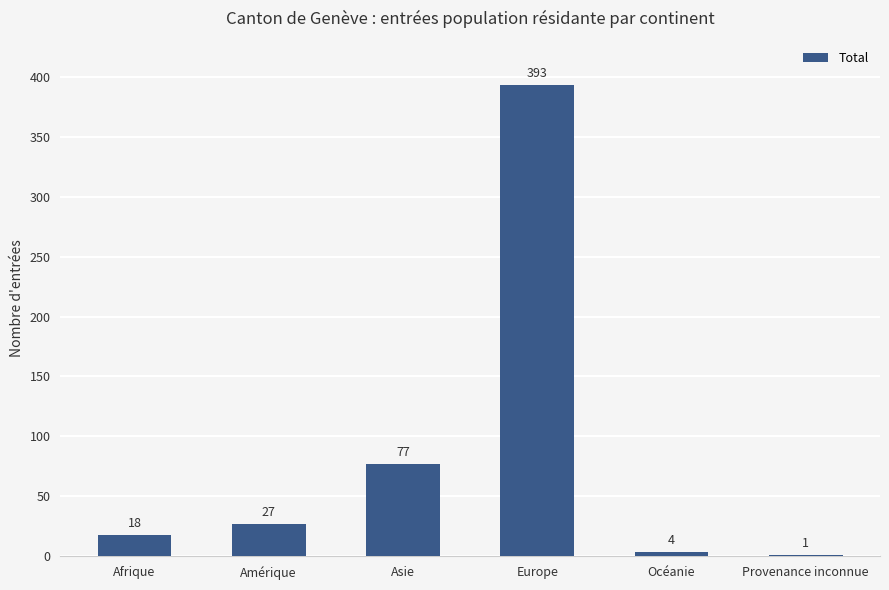

What is the sum of the values at Europe and Afrique?

411